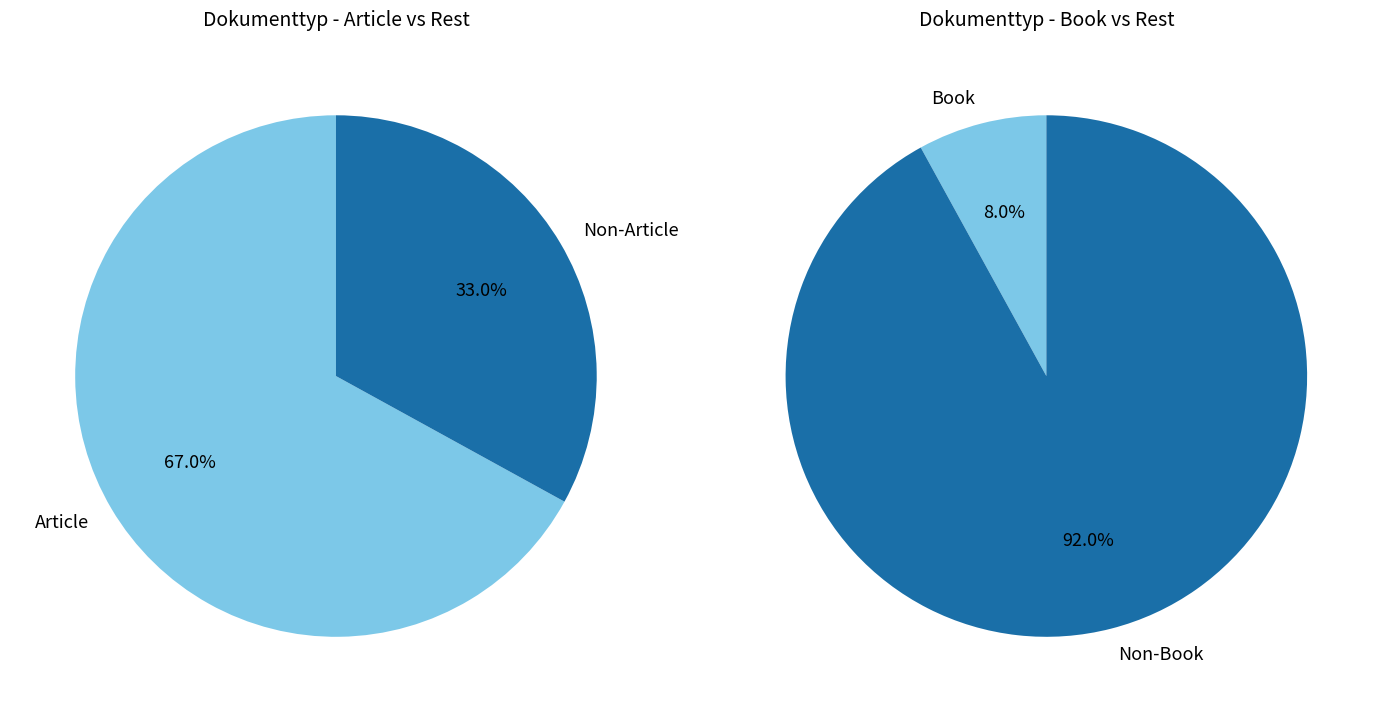

Is it true that Doctoral Thesis is 14% of the pie?

False